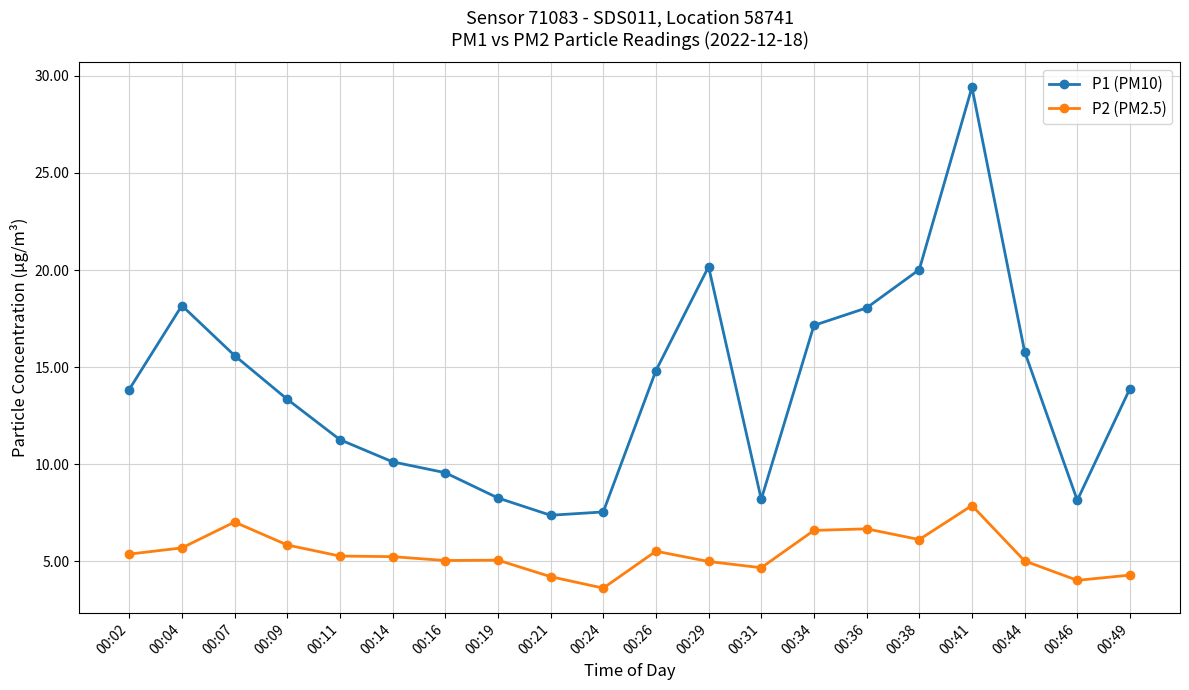

How many data points does each series have?

20